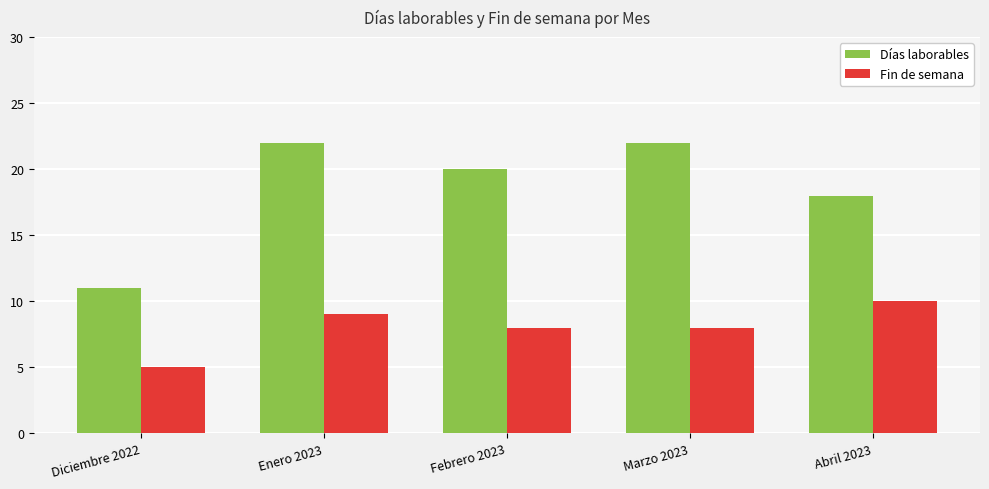

What is the sum of the Fin de semana values at Diciembre 2022 and Enero 2023?

14